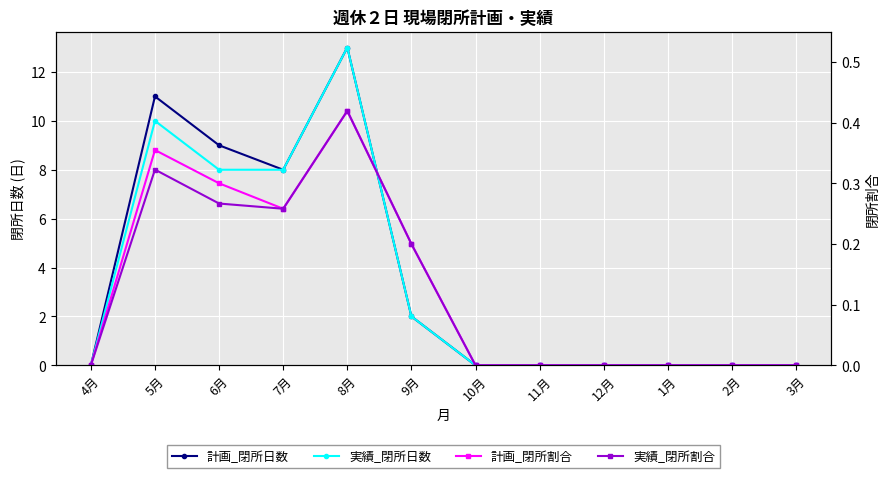

What is the difference between the maximum and second lowest values in the 計画_閉所日数 series?

13.0